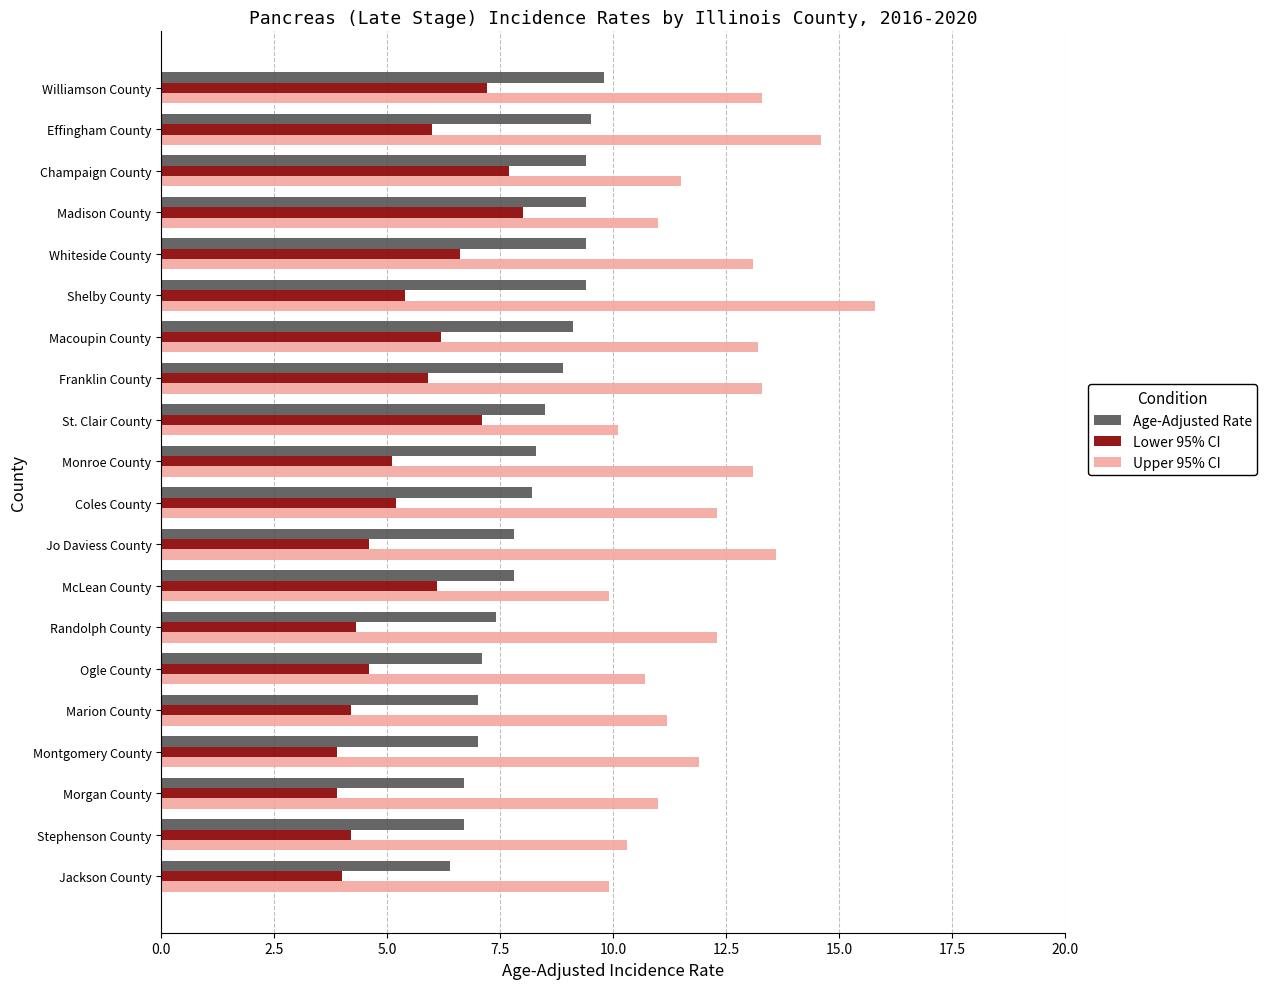

What is the average value of the Lower 95% CI series?

5.5